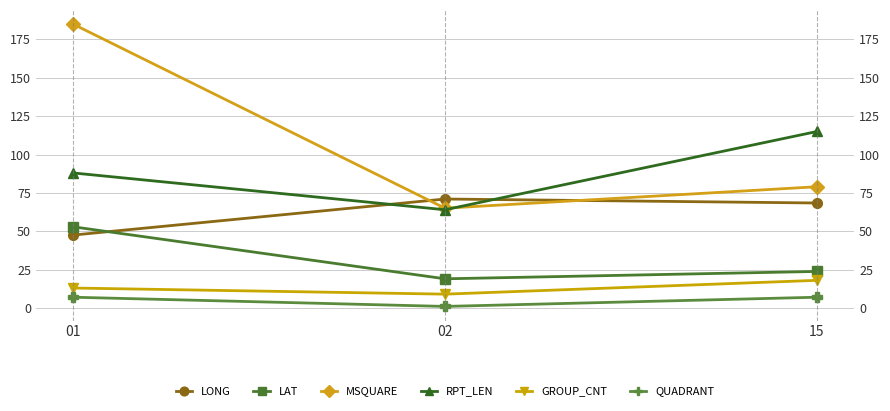

What is the value of the RPT_LEN point at the 1st from the left?

88.0